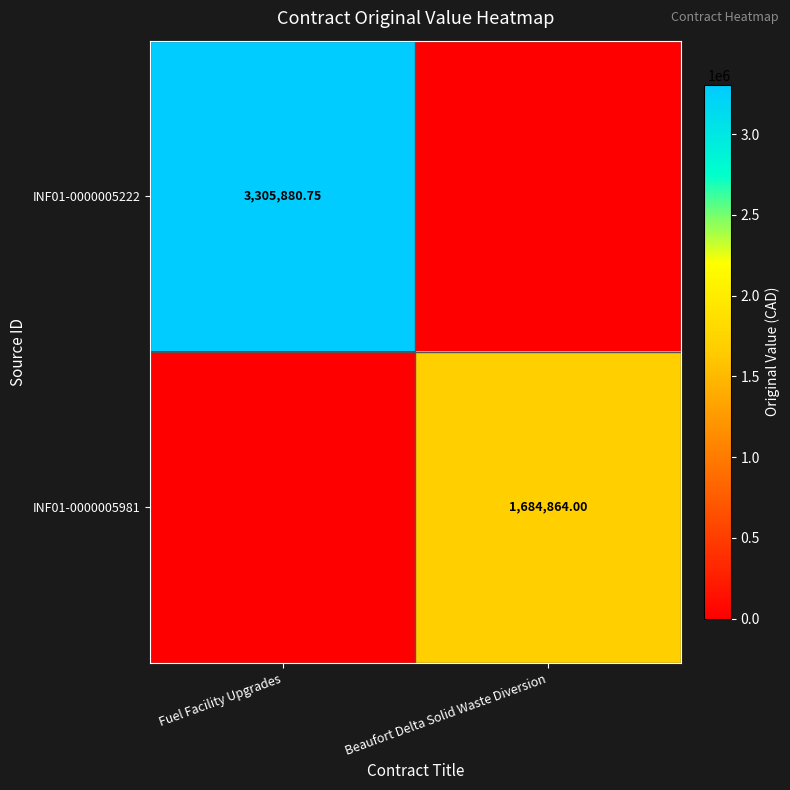

What is the maximum value shown in the chart?

3305880.8